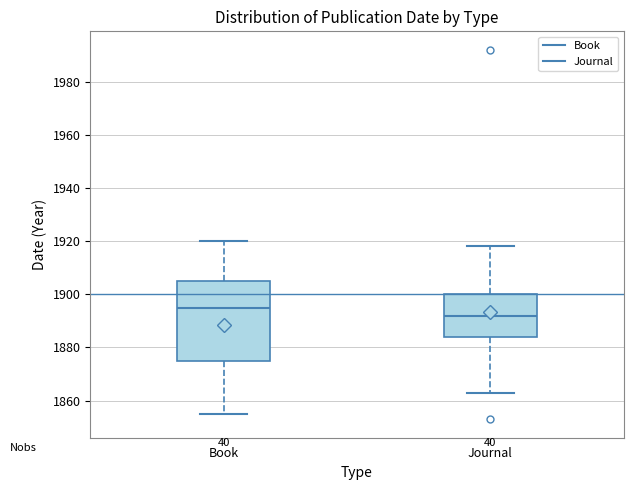

Where is the lower edge of the box for Book on the y-axis? The values are not printed on the chart, so give them approximately, as read against the axis.

1876